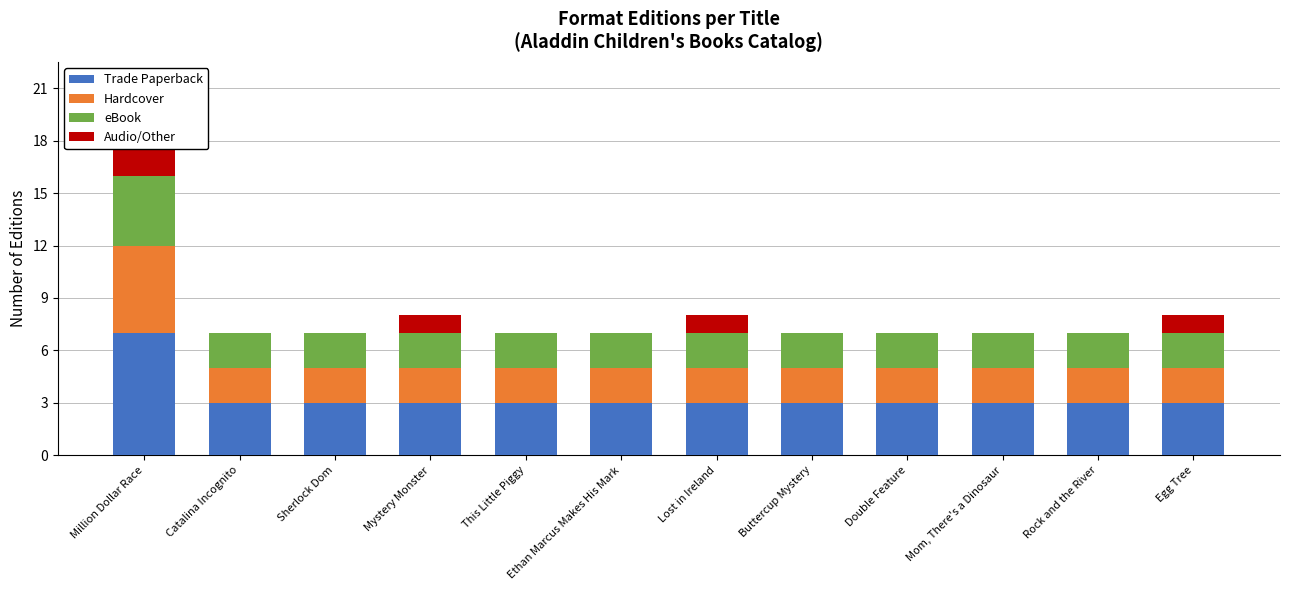

The value of Trade Paperback at Catalina Incognito is 3. True or false?

True